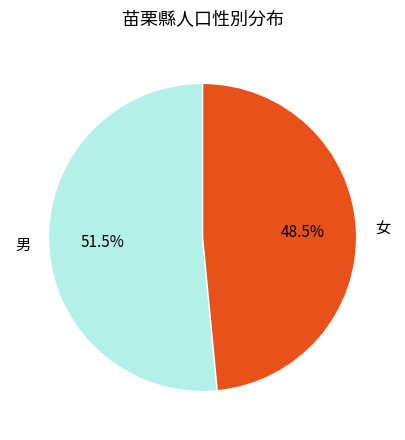

To the nearest percent, what is the difference between the 男 and 女 slice percentages?

3%